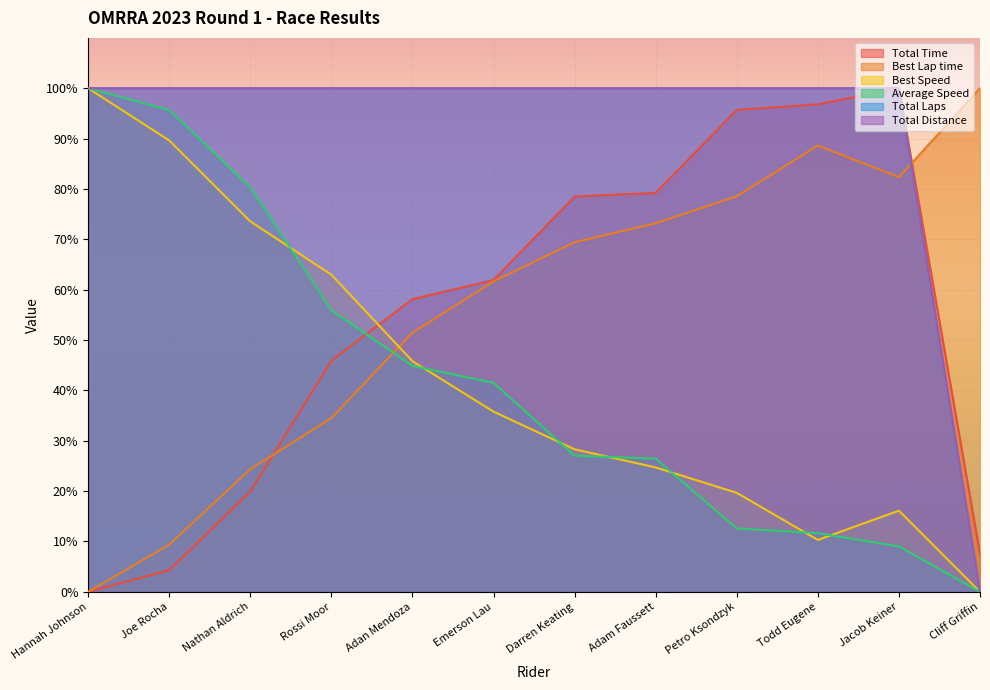

Which series changed the most between Petro Ksondzyk and Todd Eugene?

Best Lap time